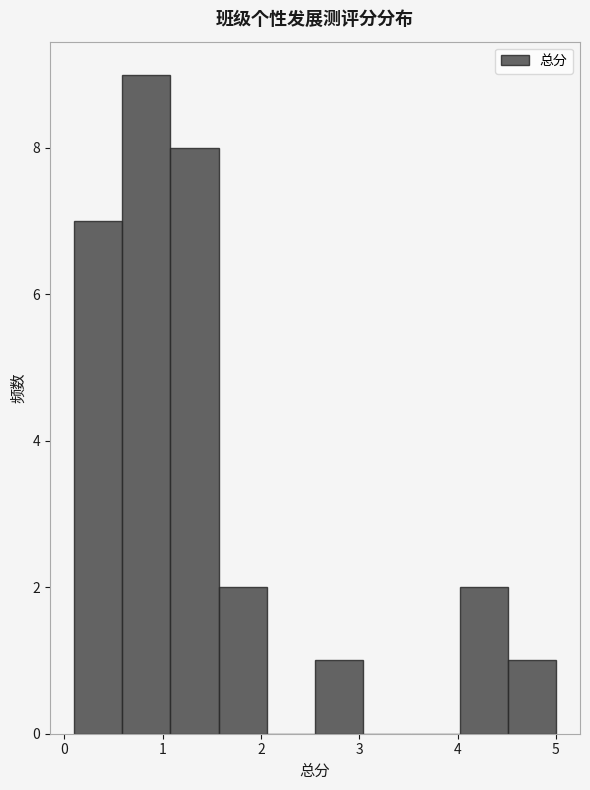

Over which range of the x-axis is the bar tallest?

0.59 to 1.08